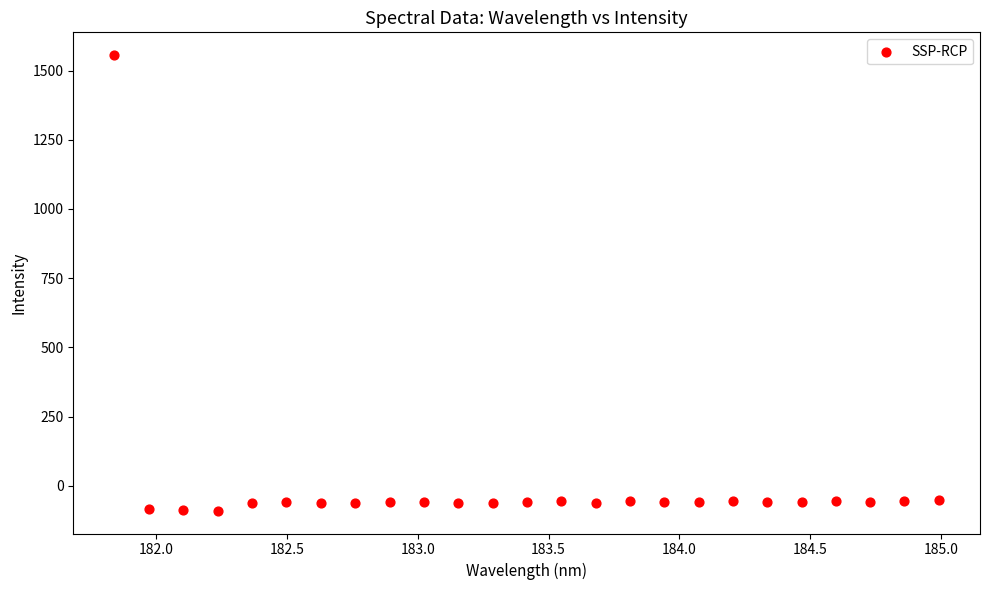

What is the range of Y values (max minus min)?

1645.2